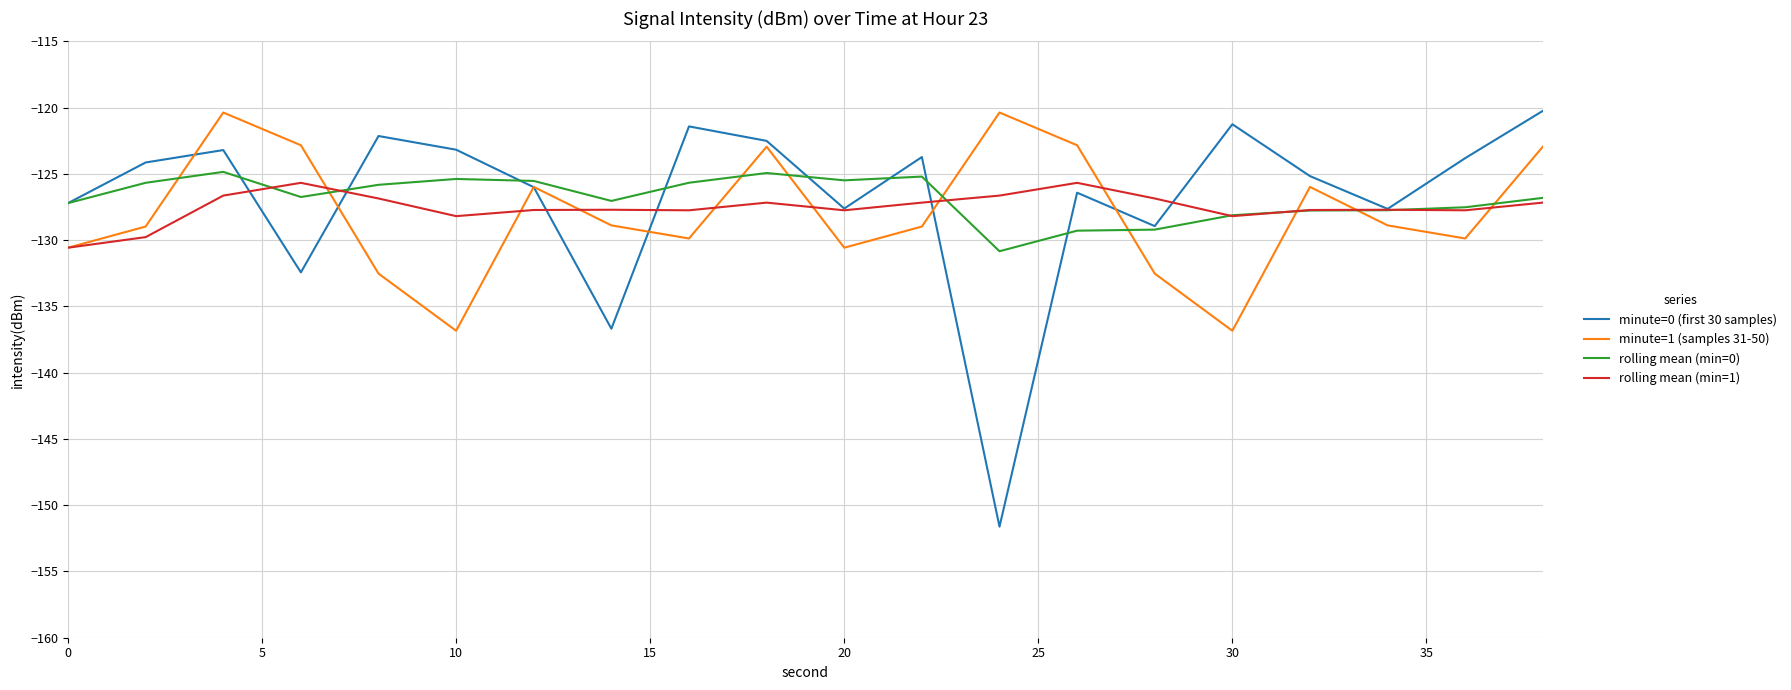

How many lines are shown in the chart?

4